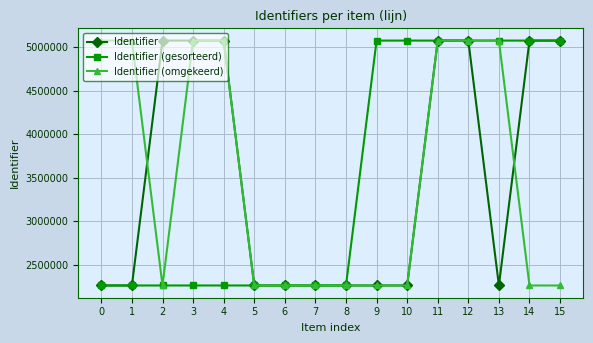

True or false: Identifier (omgekeerd) has more than 1 points higher than both neighbors.

True